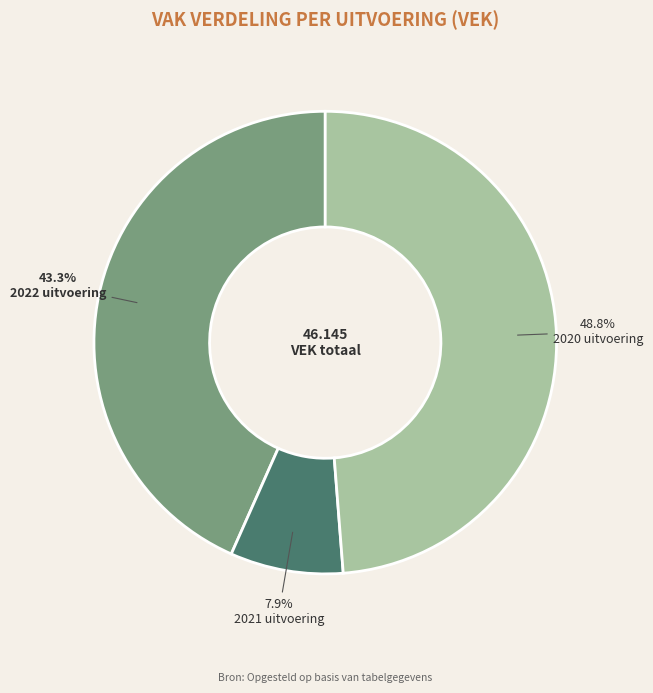

How many segments does this pie chart have?

3